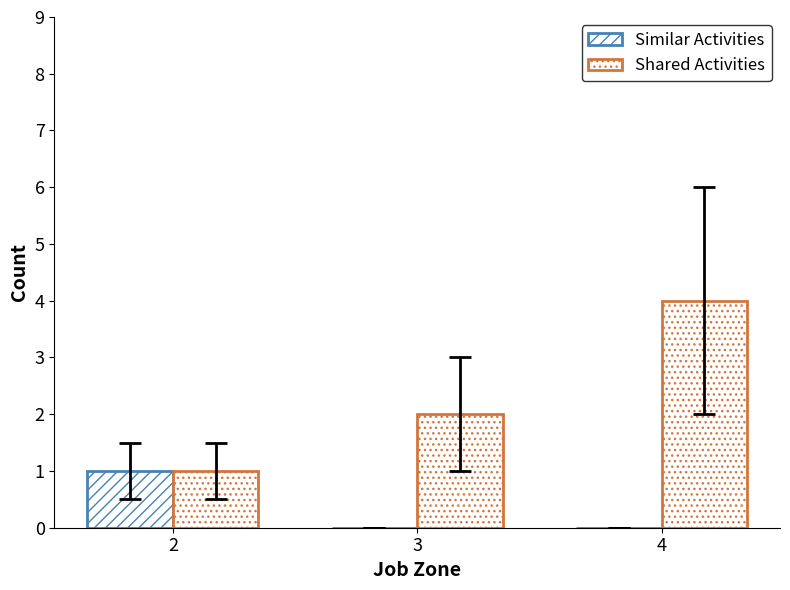

Reading left to right, extract all data points from this chart.

Similar Activities: 2=1	3=0	4=0
Shared Activities: 2=1	3=2	4=4